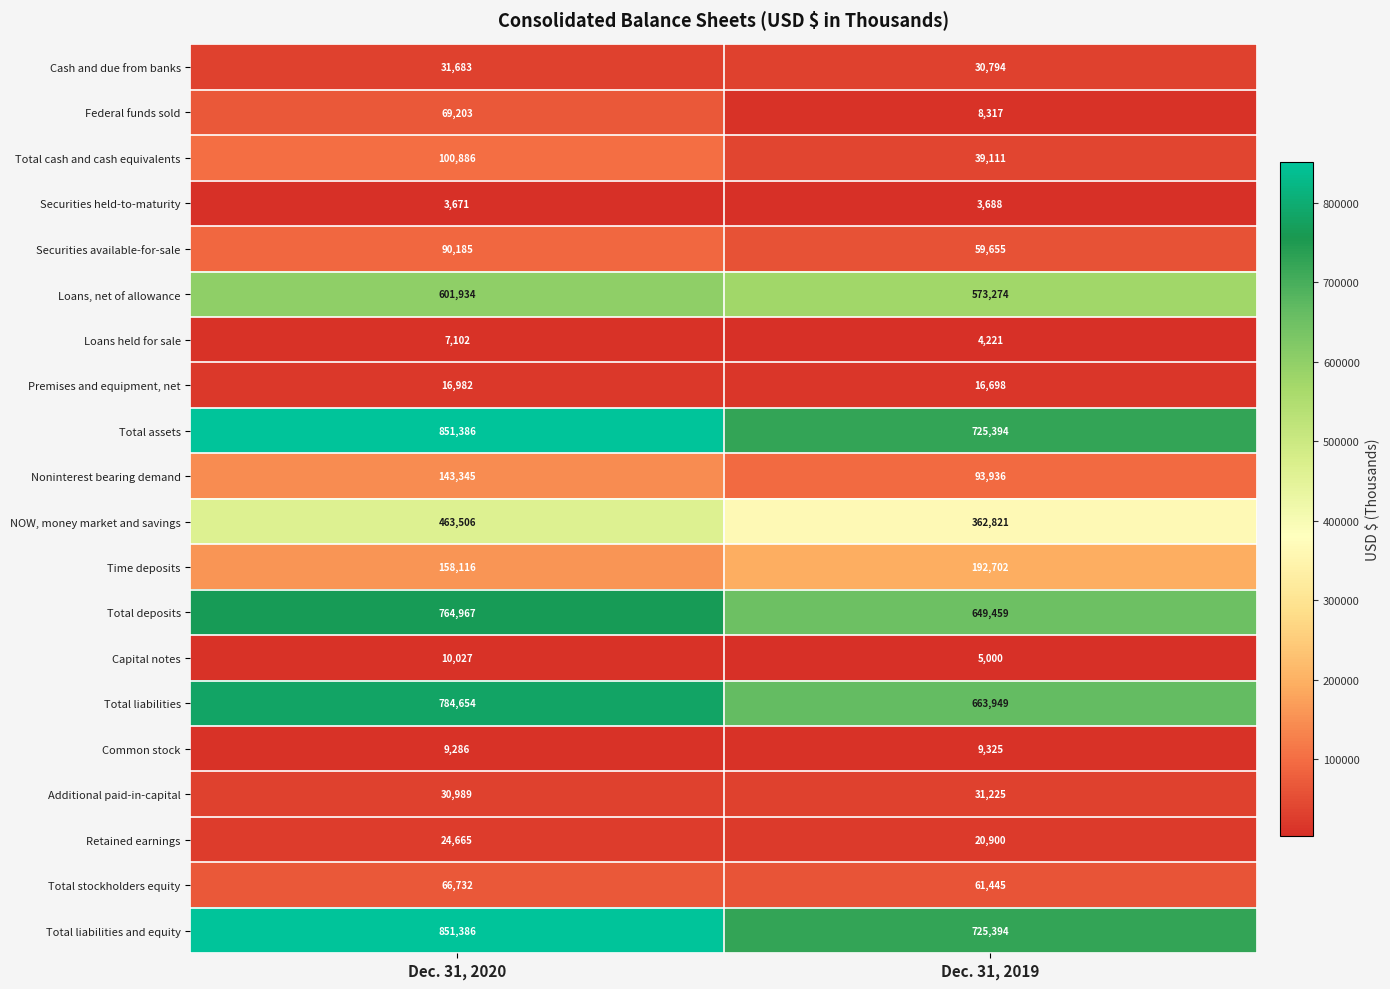

What is the spread (max minus min) of values at Dec. 31, 2020?

847715